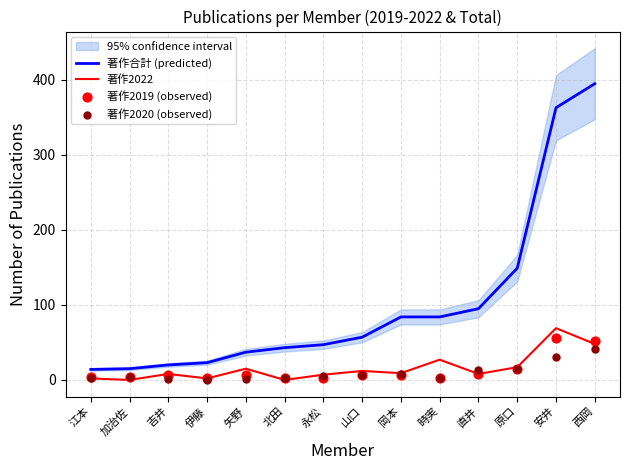

What is the total value across all series at 西岡?

536